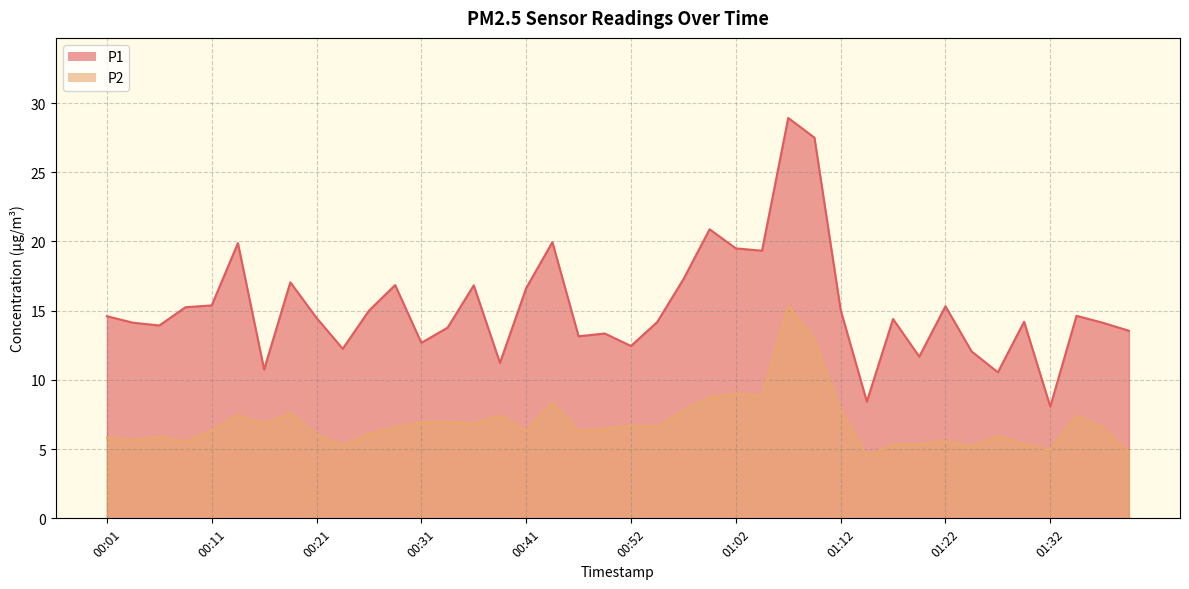

How many data points in P1 are less than 14?

15